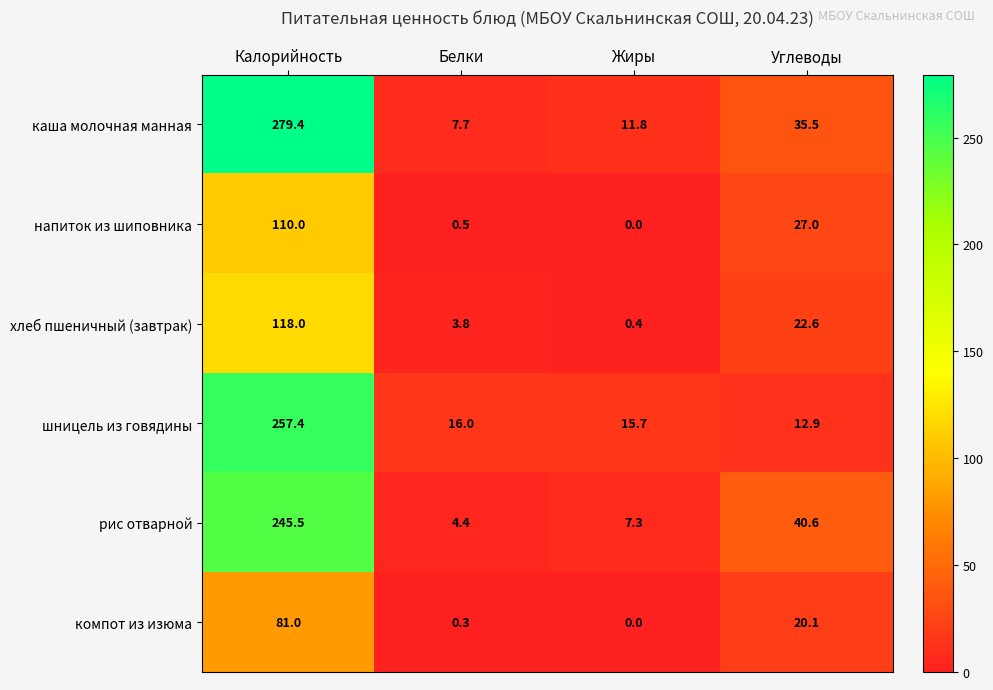

Which series has the largest range (max minus min)?

каша молочная манная